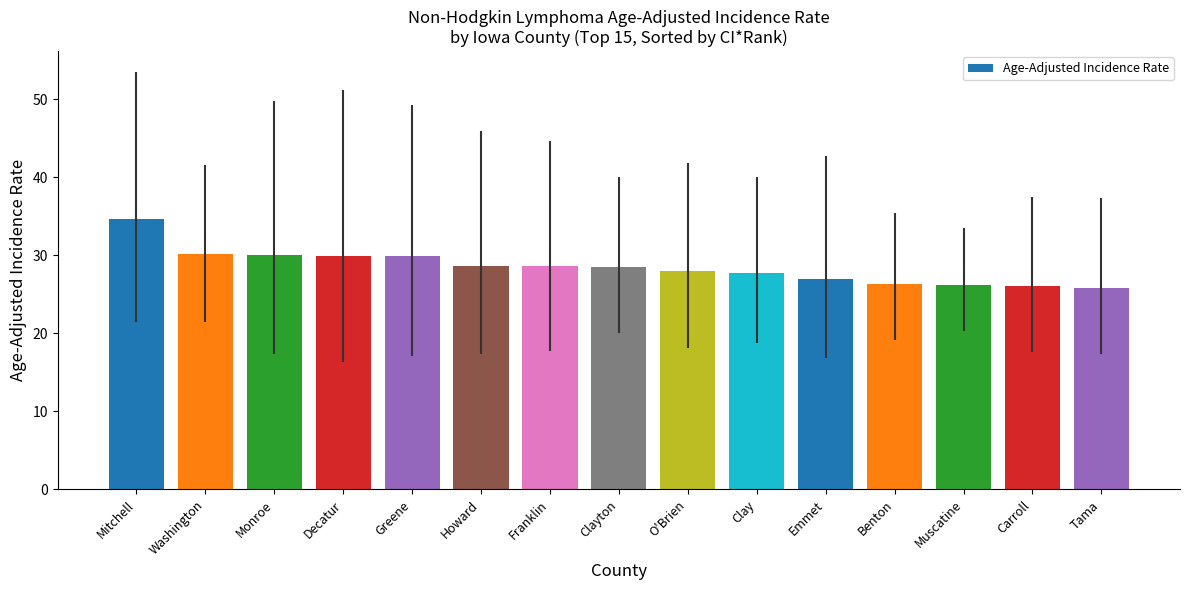

What is the label of the 5th bar from the left?

Greene